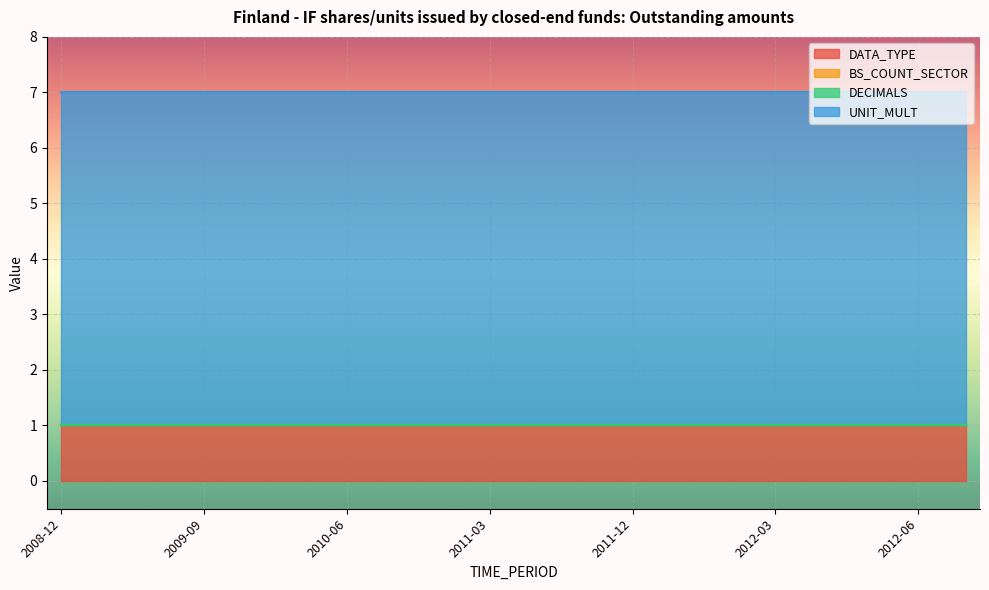

Rank the series at 2011-12 from lowest to highest value.

BS_COUNT_SECTOR, DECIMALS, DATA_TYPE, UNIT_MULT